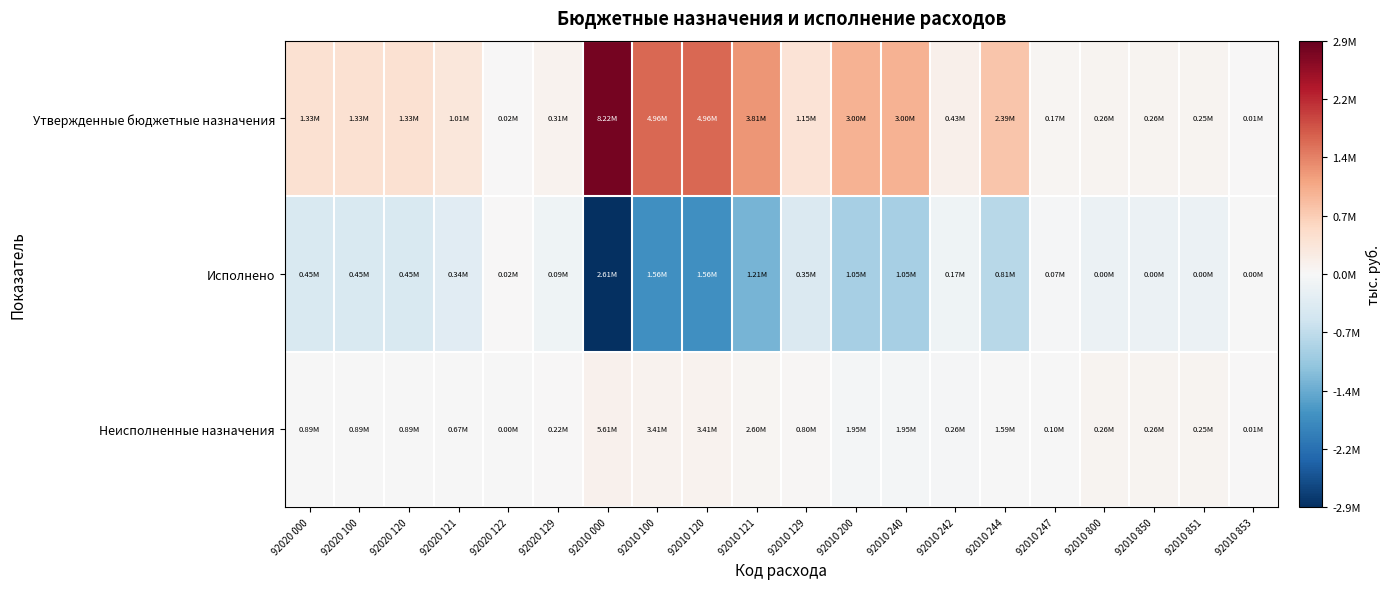

At 92010 000, list the series in order from smallest to largest.

Исполнено, Неисполненные назначения, Утвержденные бюджетные назначения